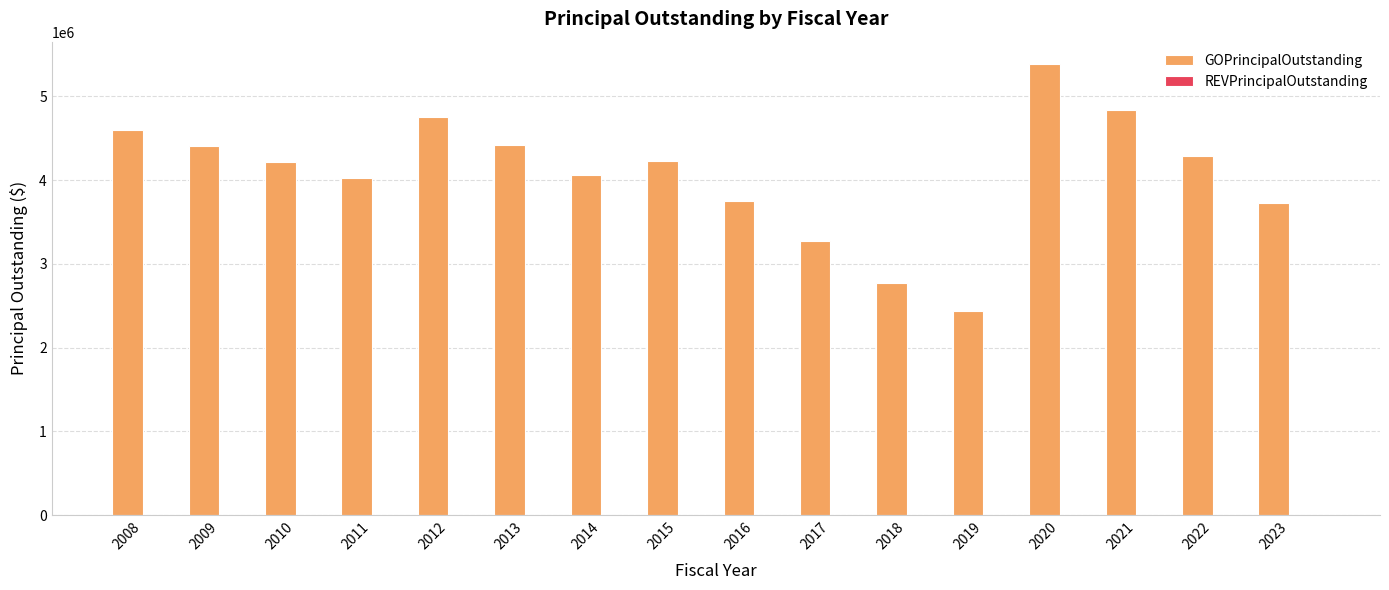

Is it true that the value at 2010 is 4220000?

True